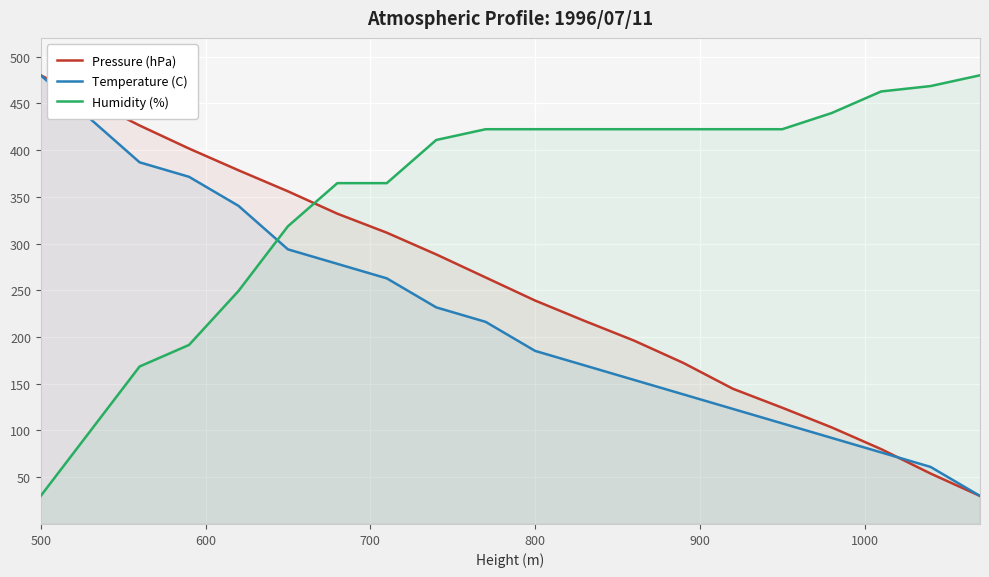

How many intersections are there between Temperature (C) and Humidity (%)?

1